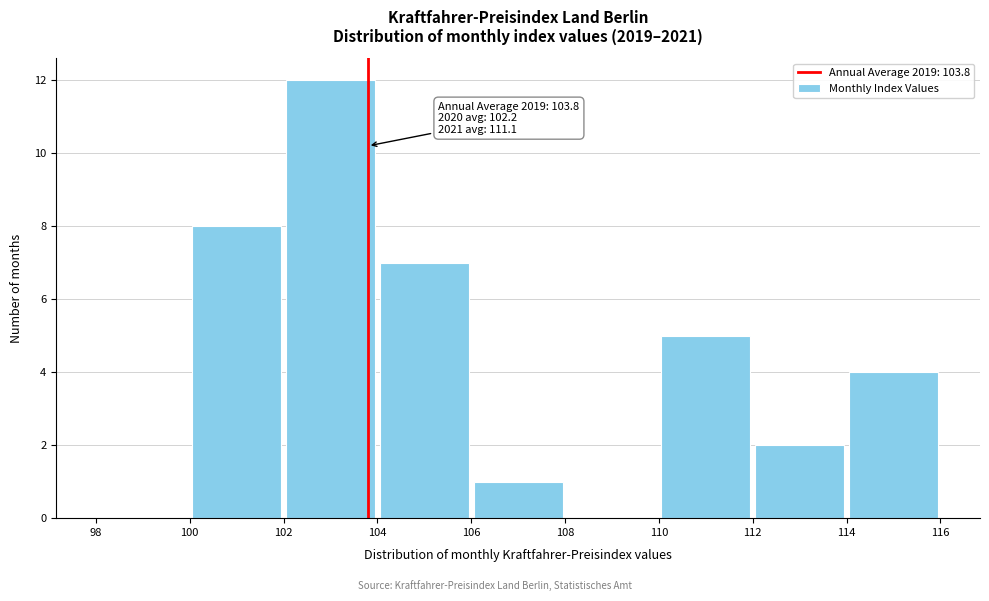

Over which range of the x-axis is the bar tallest?

102 to 104